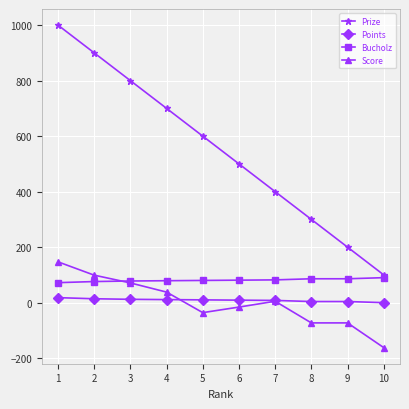

What is the minimum value shown in the chart?

-162